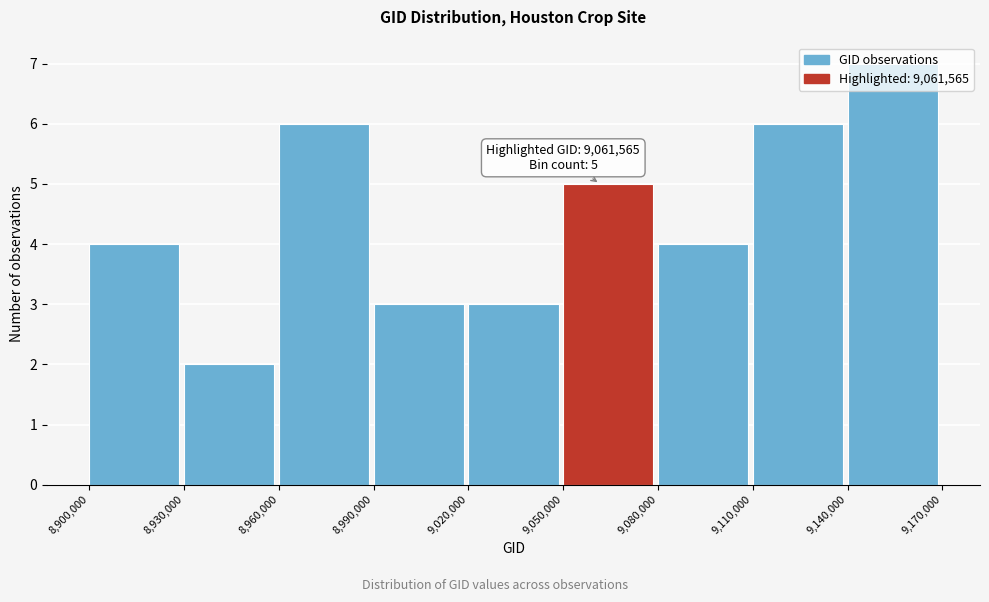

Which range on the x-axis has the tallest bar?

9,140,000 to 9,170,000